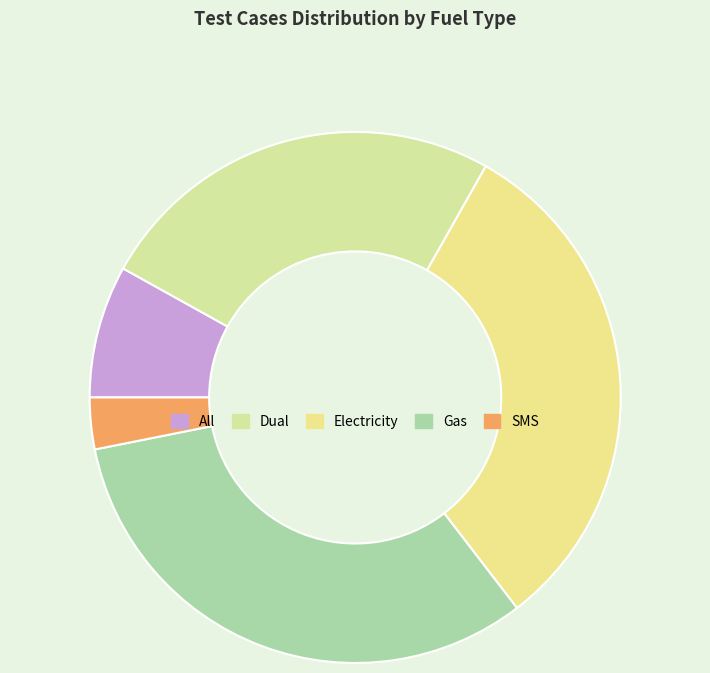

Which has a higher value, Dual or Gas?

Gas